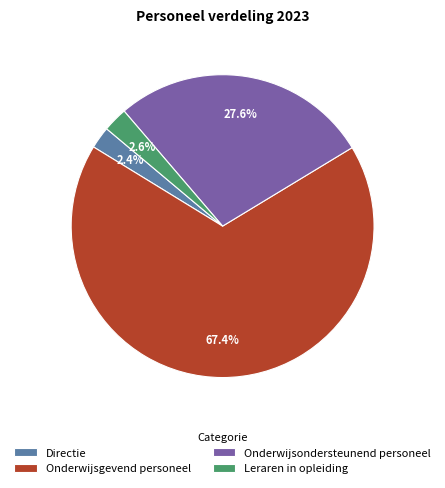

To the nearest percent, what percentage of the pie is Leraren in opleiding?

3%